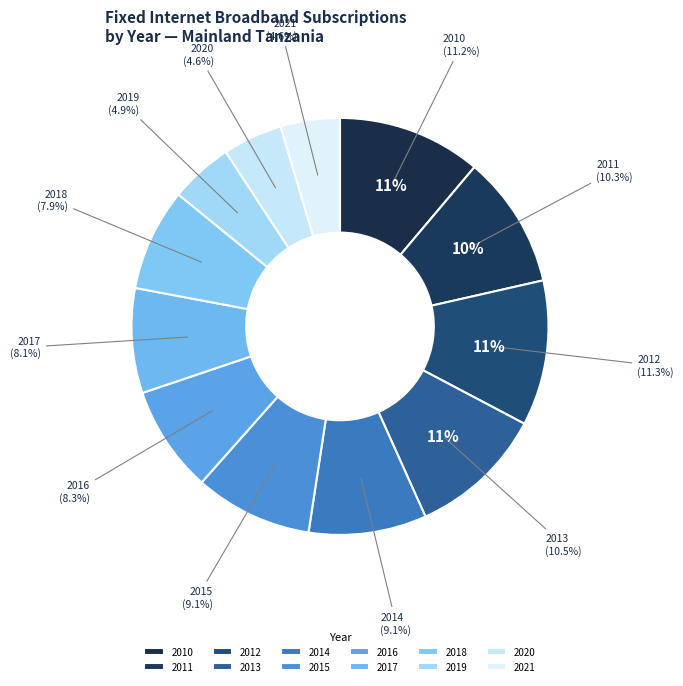

How many slices are in this pie chart?

12